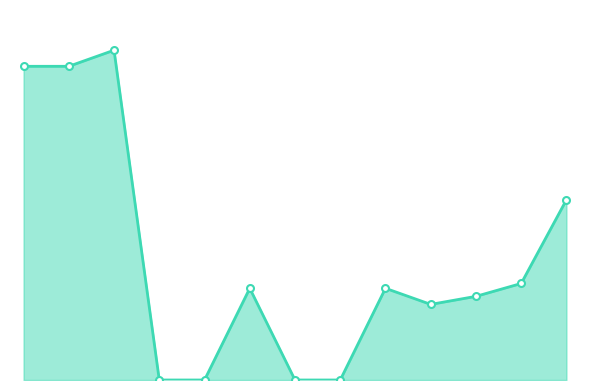

True or false: there are more than 1 points higher than both neighbors.

True